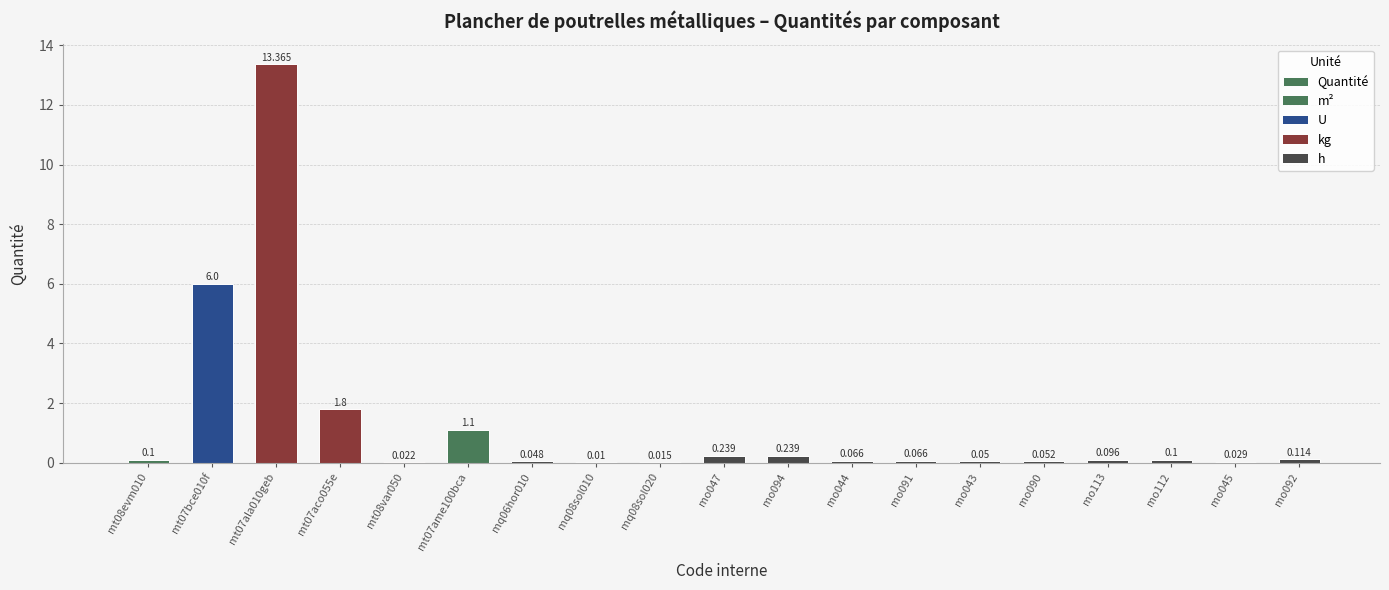

What value does the data have at mo090?

0.1